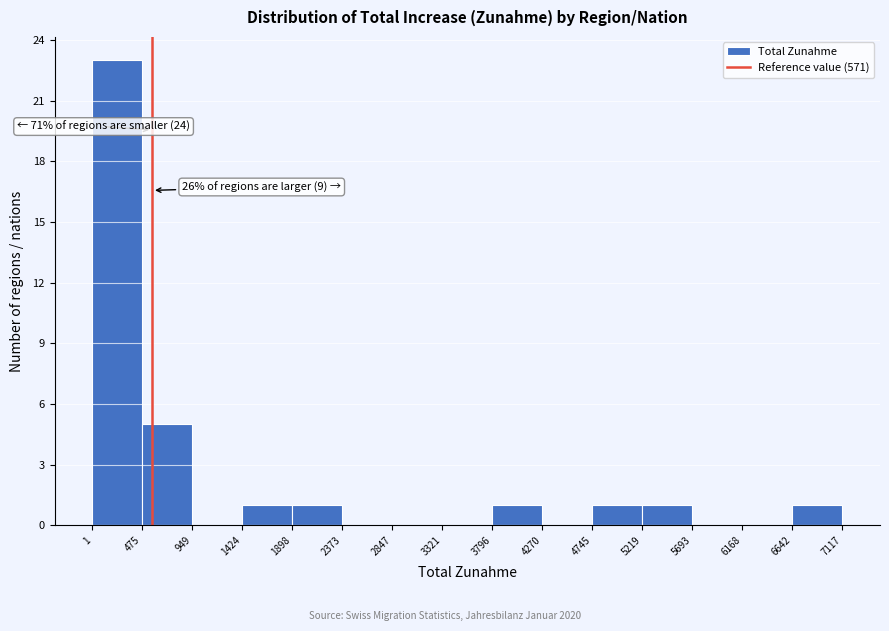

Which range on the x-axis has the tallest bar?

1 to 475